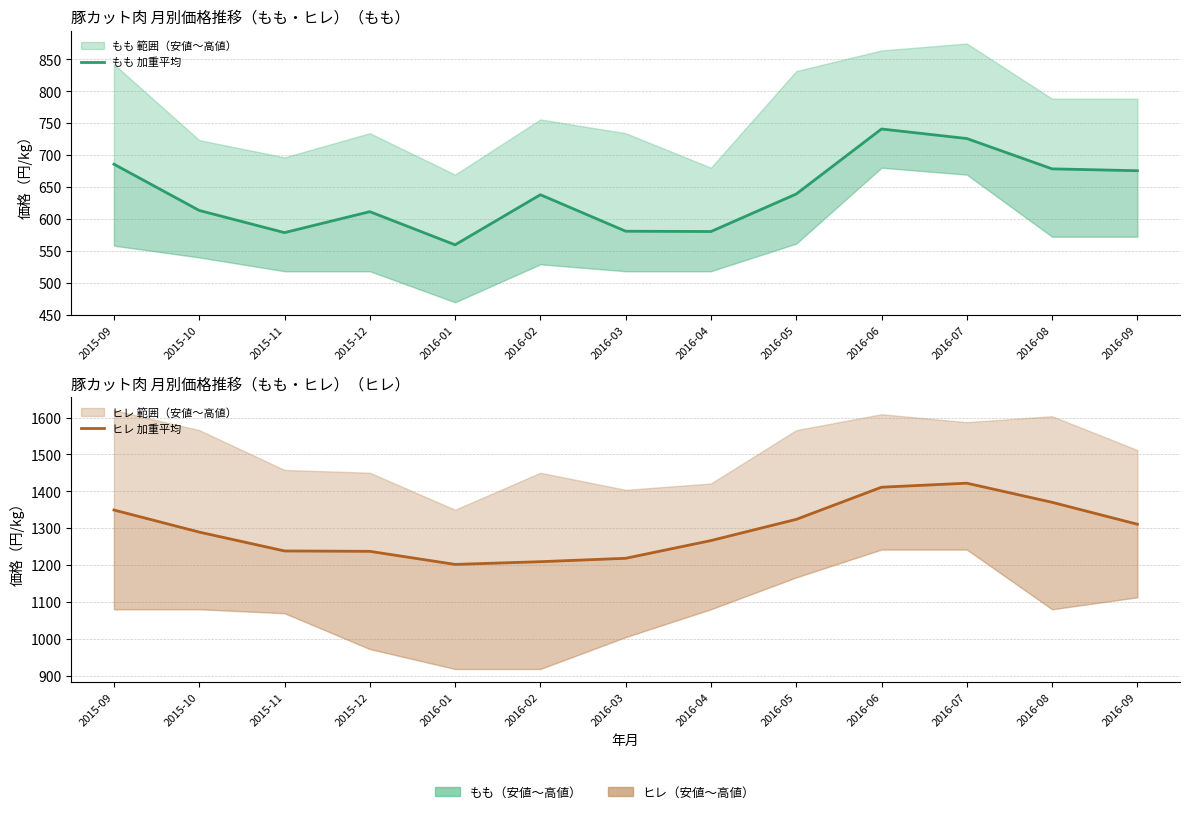

True or false: ヒレ 加重平均 and もも 加重平均 cross at least once.

False